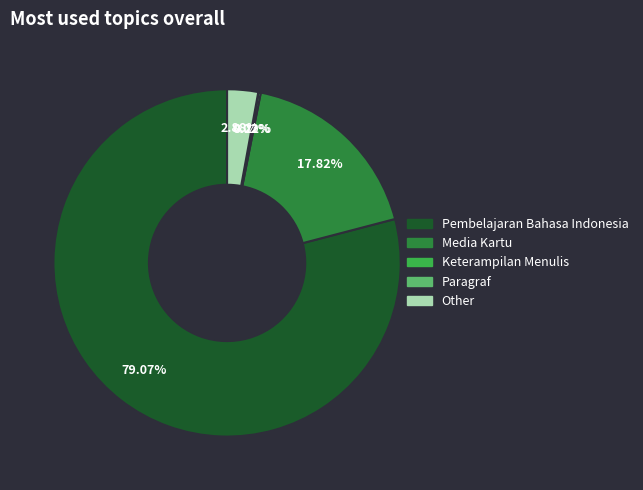

Approximately how many times larger is the value at Pembelajaran Bahasa Indonesia compared to Other?

27.5